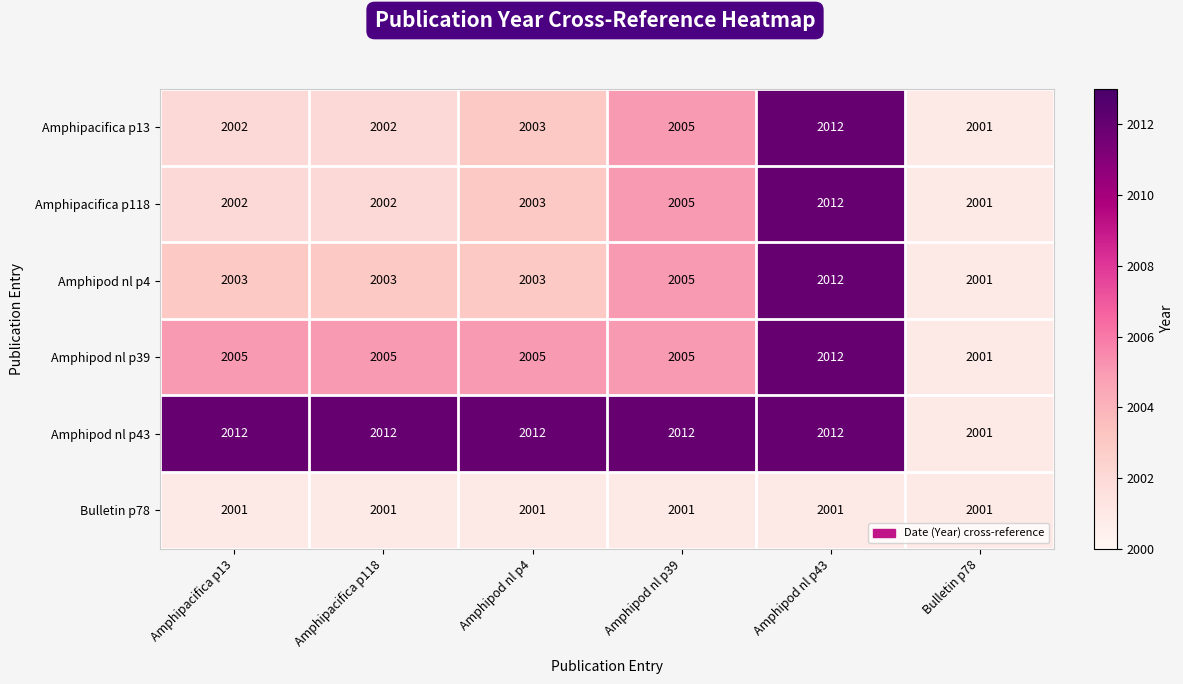

At how many categories does at least one series exceed 2008?

5